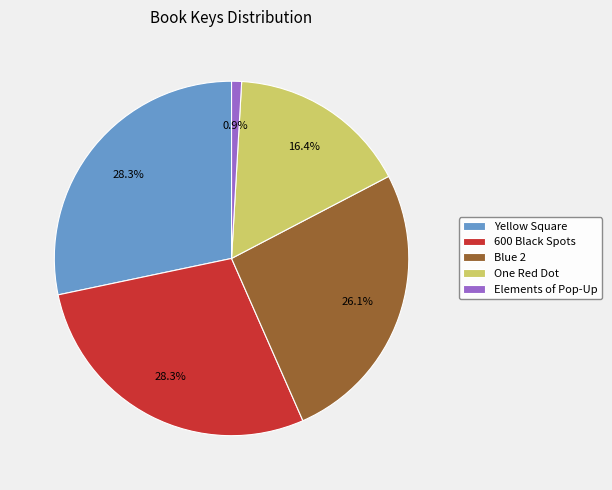

Is the sum of Yellow Square and One Red Dot greater than half?

No